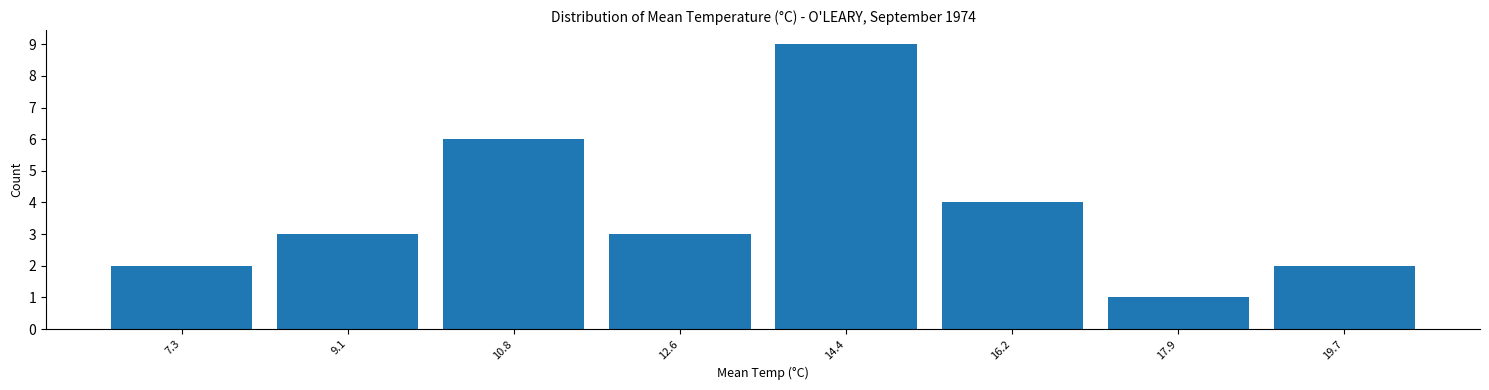

What is the height of the bar covering 15.2 to 17.0 on the x-axis? Neither the bar edges nor the heights are printed on the chart, so give them approximately, as read against the axes.

4